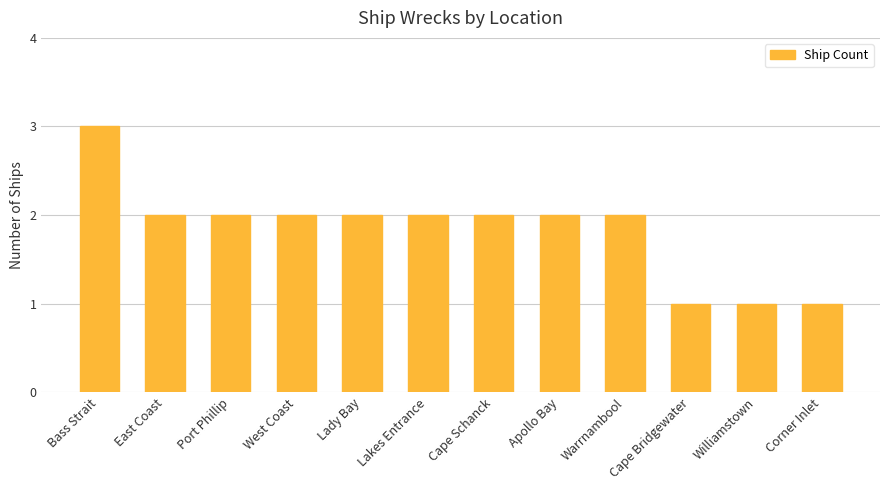

The chart shows a value of 3 at Bass Strait. True or false?

True